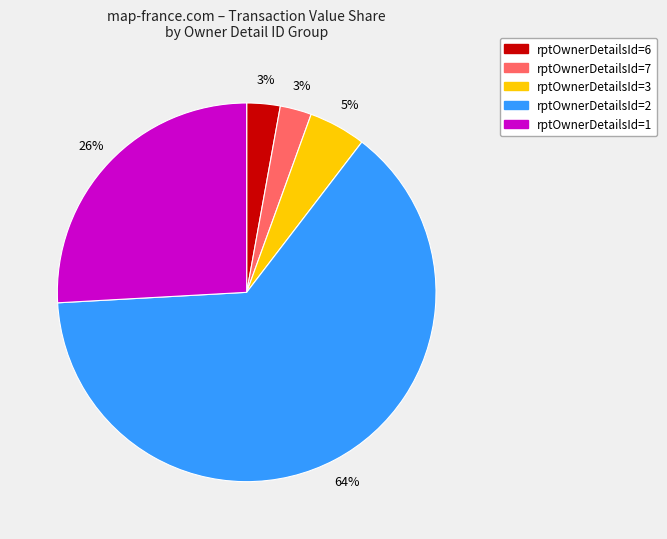

Does any single category account for the majority?

Yes